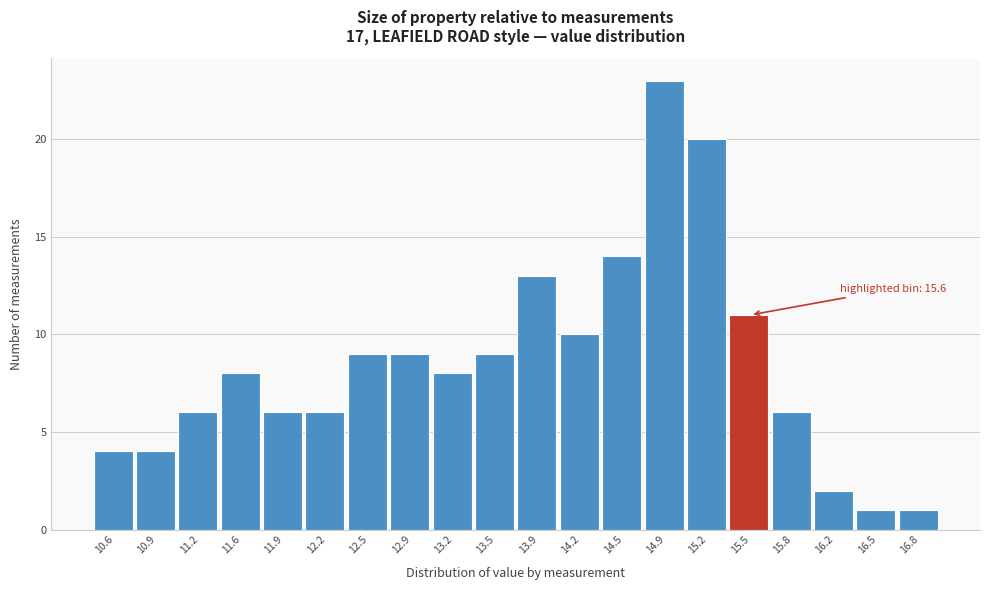

Over which range of the x-axis is the bar tallest?

14.69 to 15.02